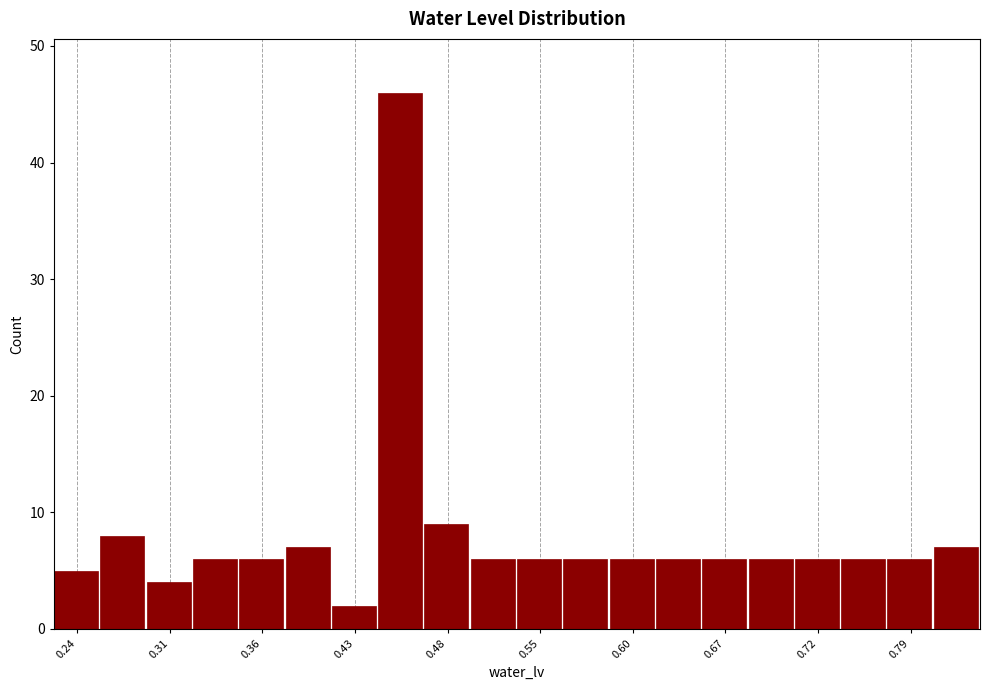

Read against the x-axis, roughly where is the centre of the tallest bar?

0.45